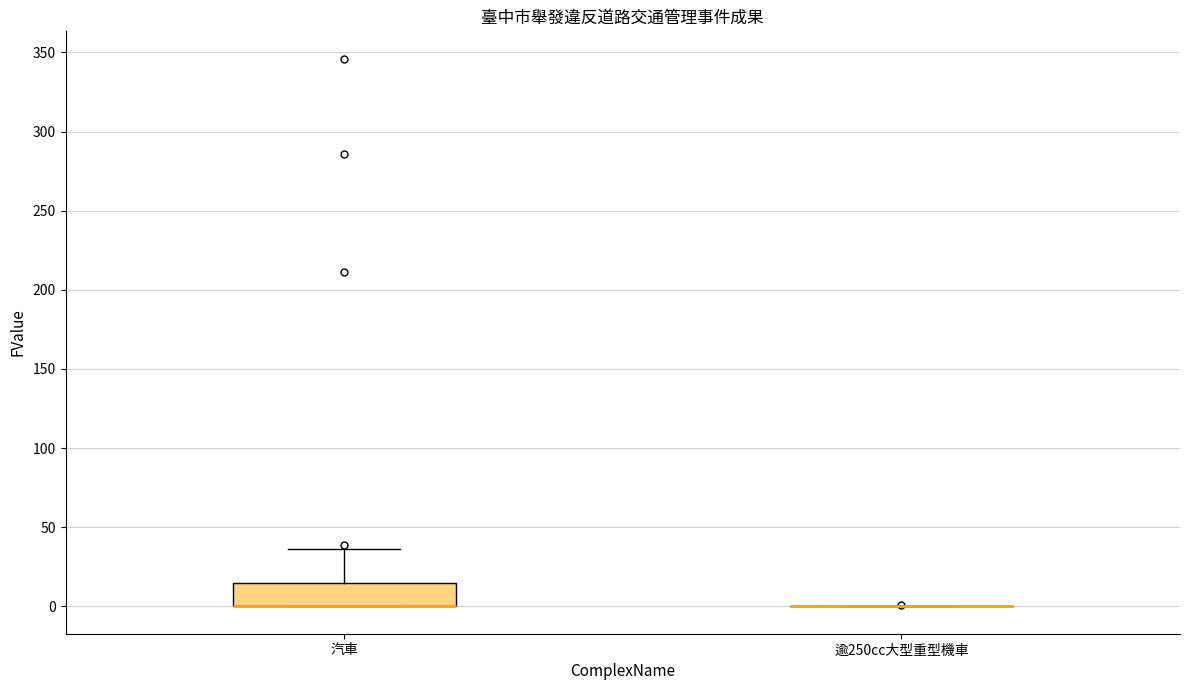

Comparing the boxes themselves (not the whiskers), which one is the tallest?

汽車